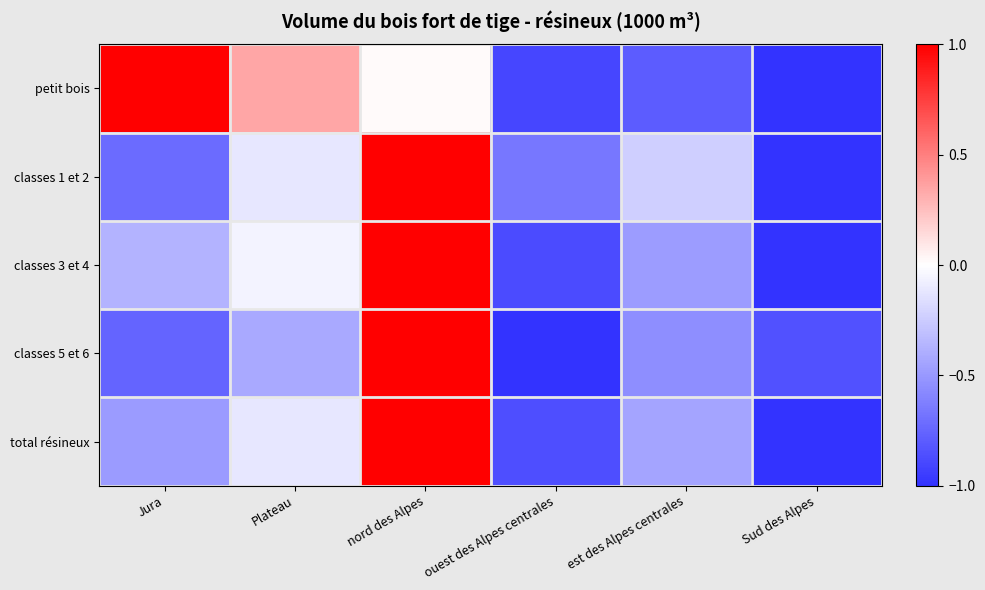

What is the maximum value shown in the chart?

1.0